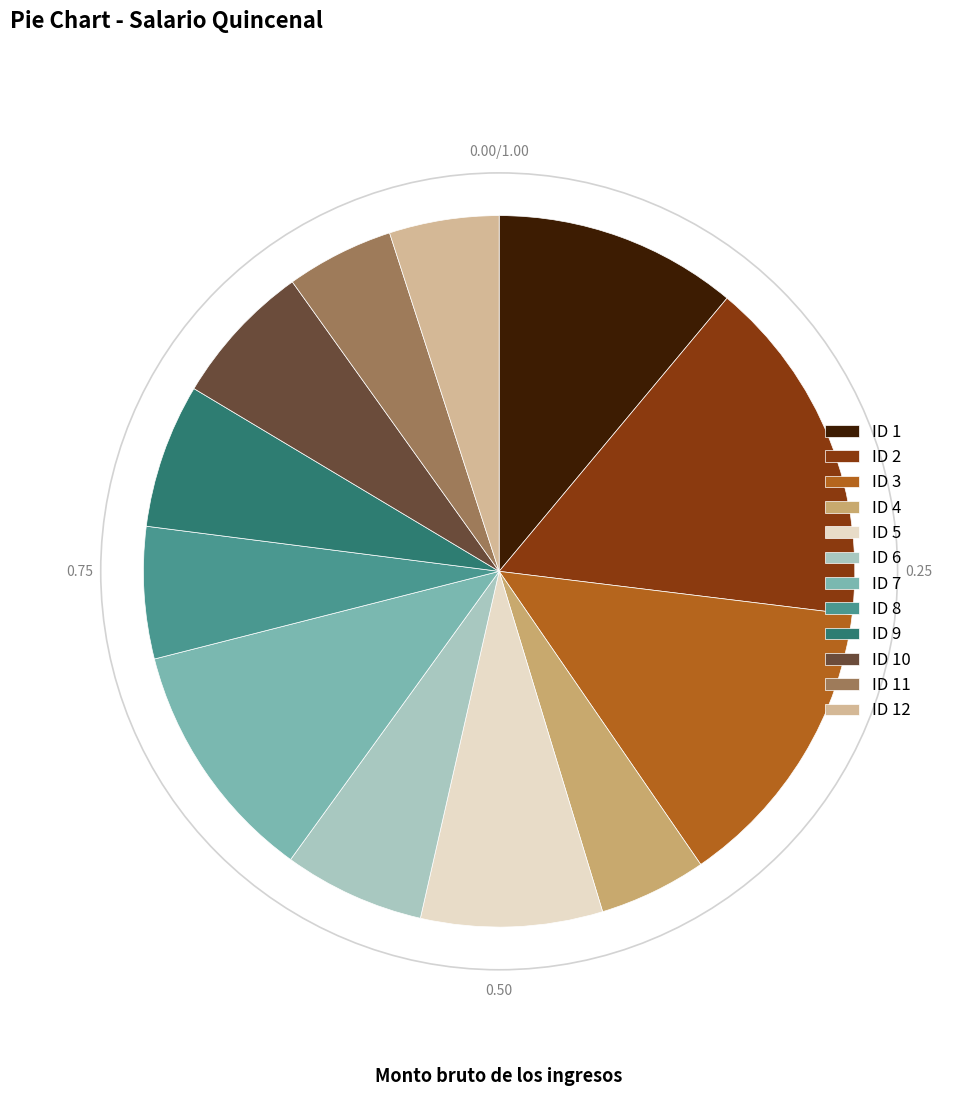

Which has a higher value, ID 3 or ID 12?

ID 3